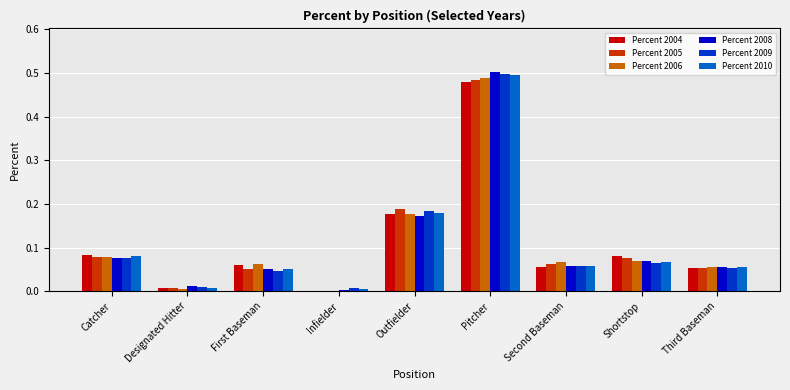

True or false: Percent 2005 has a value of 0.0 at Third Baseman.

False